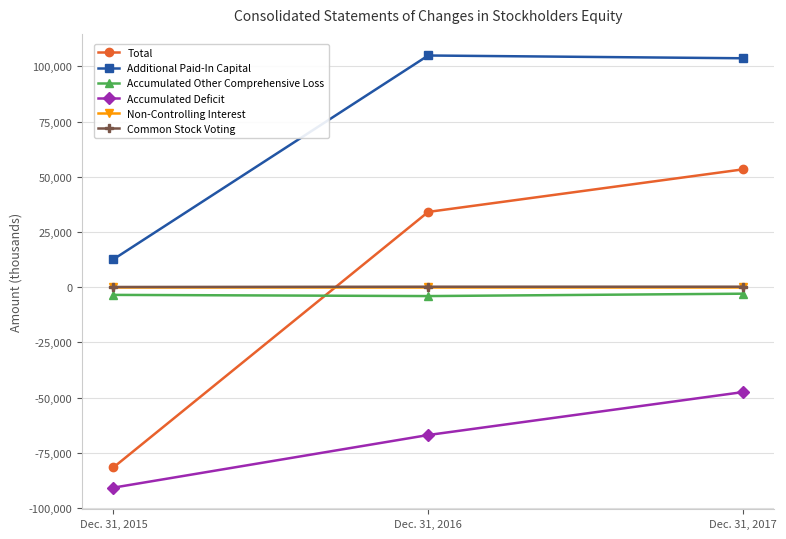

Rank the categories by Total value from highest to lowest.

Dec. 31, 2017, Dec. 31, 2016, Dec. 31, 2015